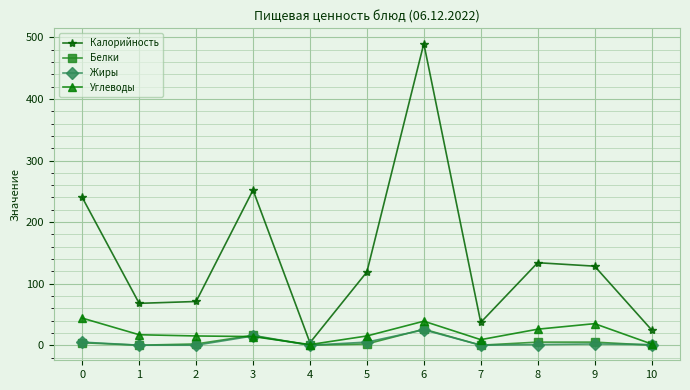

Where is the first local maximum for Калорийность?

3